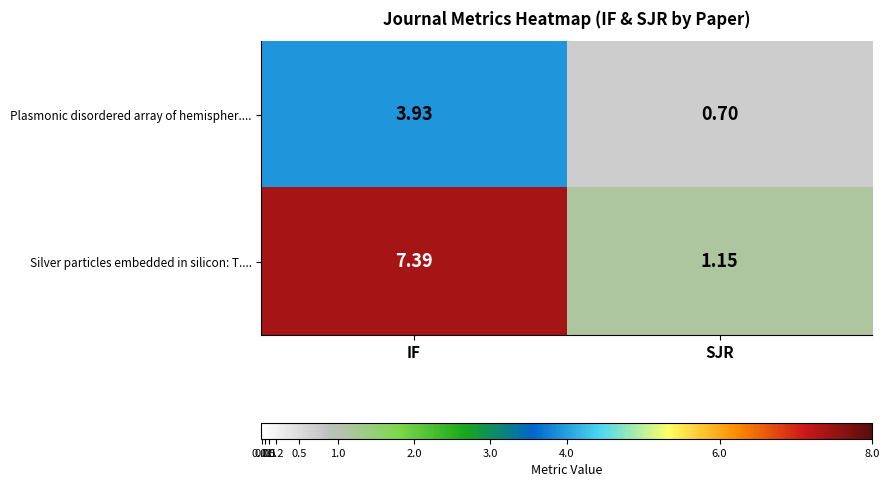

At which label does Plasmonic disordered array of hemispher.... first exceed 3?

IF